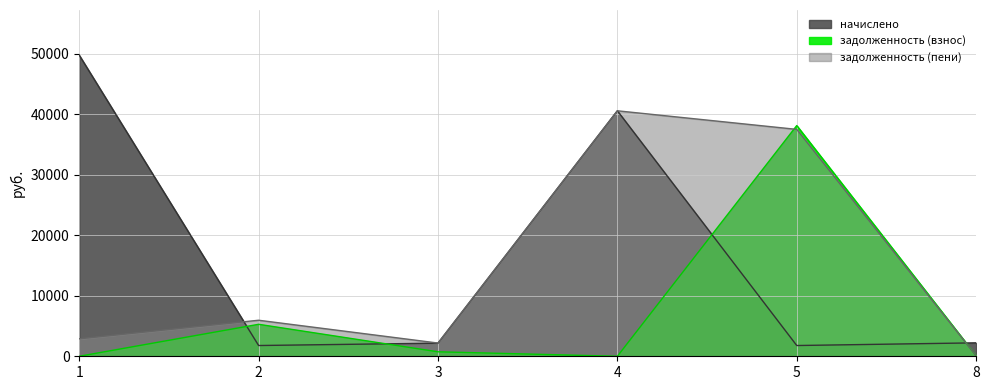

Reading right to left, extract all data points from this chart.

начислено: 2221.6	1778.0	40585.8	2170.3	1778.0	49783.0
задолженность (взнос): 89.4	38145.3	0.0	739.9	5287.1	0.0
задолженность (пени): 89.4	37513.5	40585.8	2186.7	5957.9	2891.2